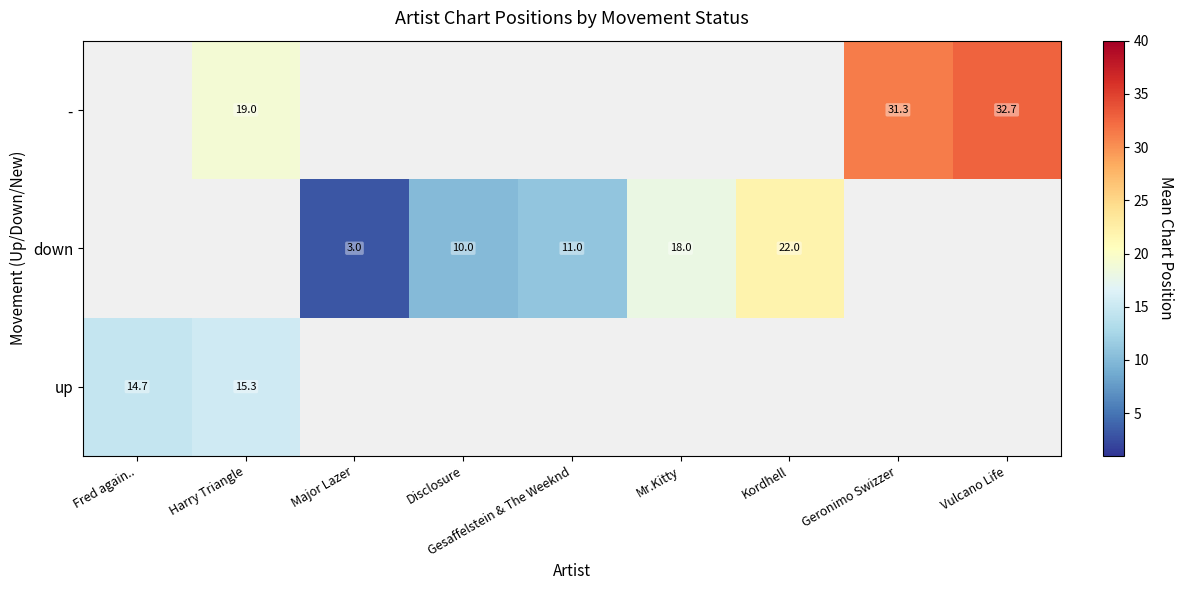

The - series shows 32.7 at Vulcano Life. True or false?

True